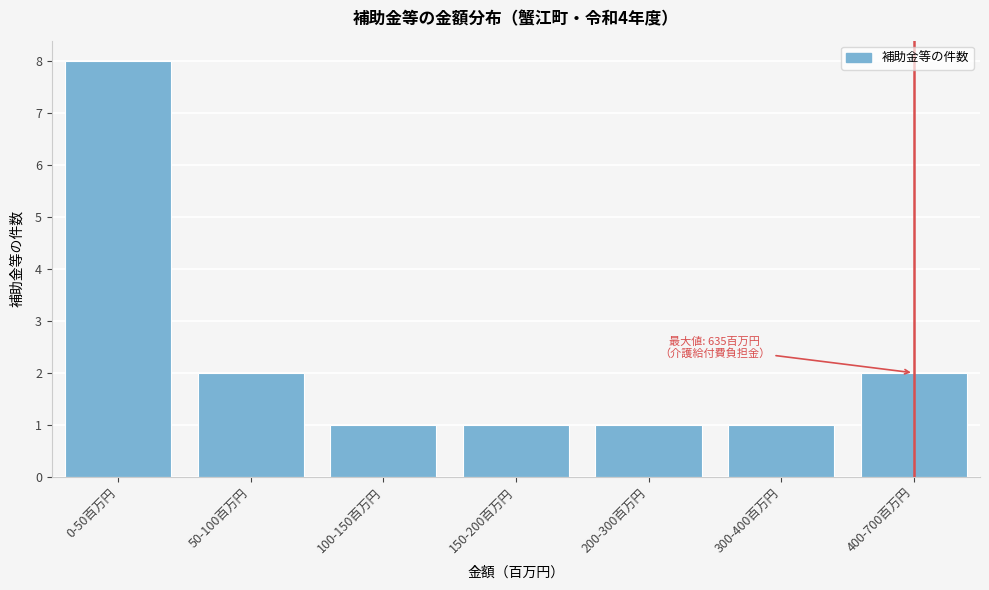

Reading right to left, transcribe all the data shown in this chart.

400-700百万円=2	300-400百万円=1	200-300百万円=1	150-200百万円=1	100-150百万円=1	50-100百万円=2	0-50百万円=8